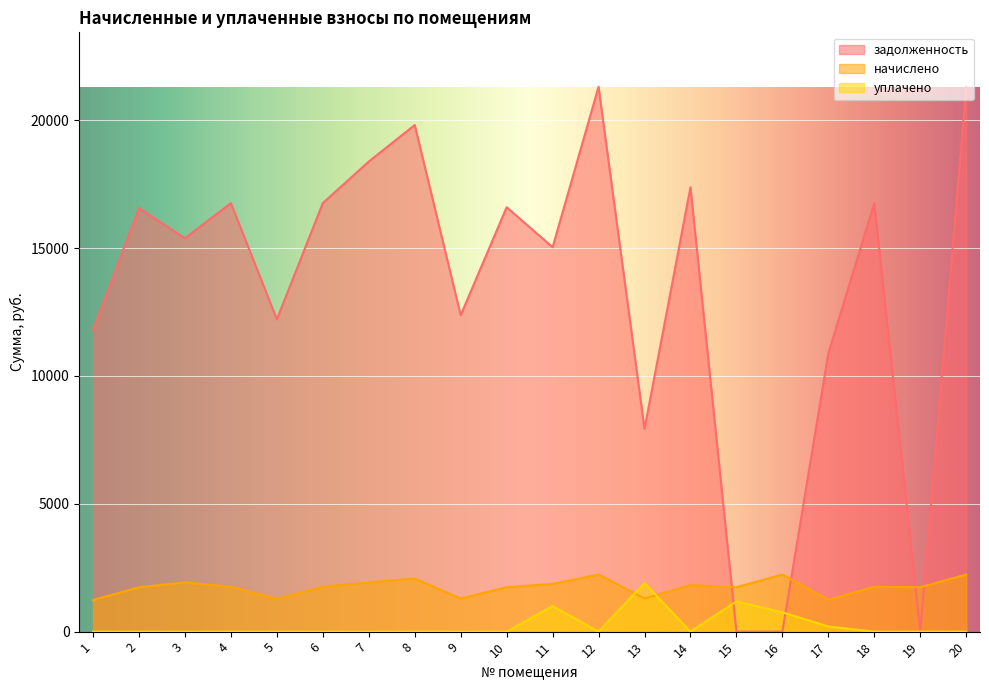

How many interior local valleys does the уплачено series have?

2